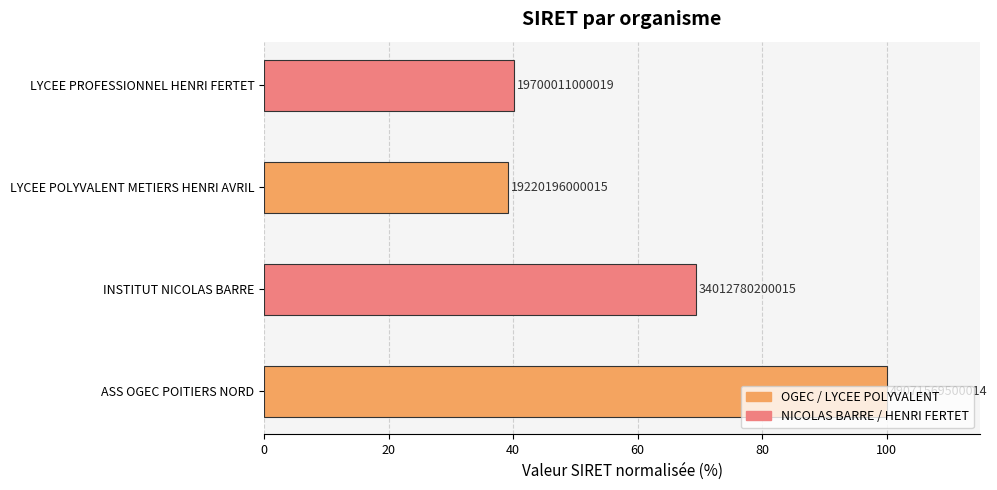

How many bars are there in total?

4